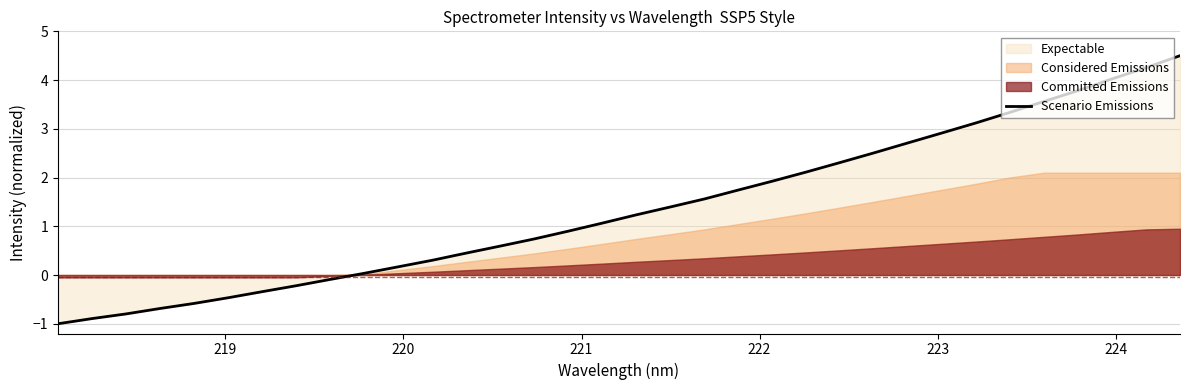

What is the maximum value for Scenario Emissions?

4.5